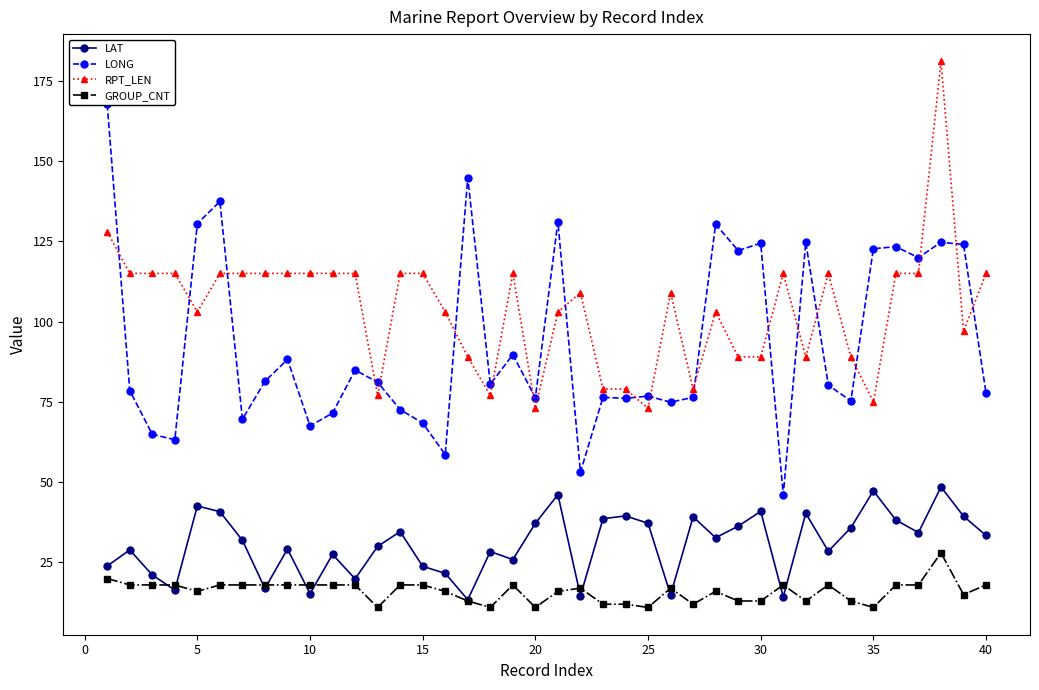

True or false: GROUP_CNT and RPT_LEN cross at least once.

False